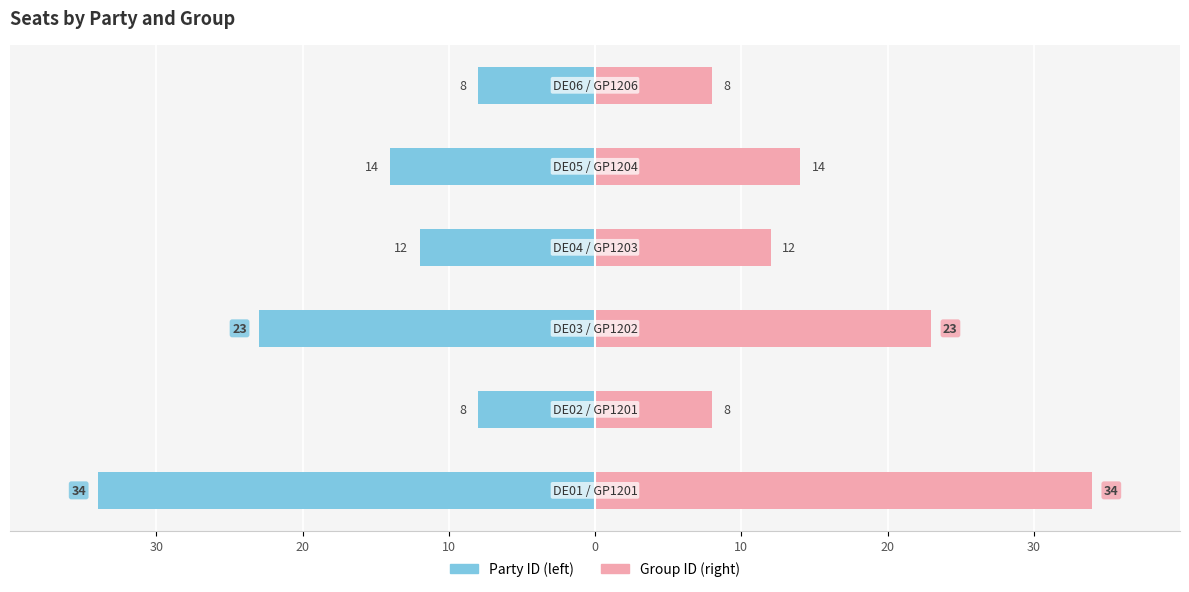

List the series in order of their peak value, highest first.

Group ID, Party ID